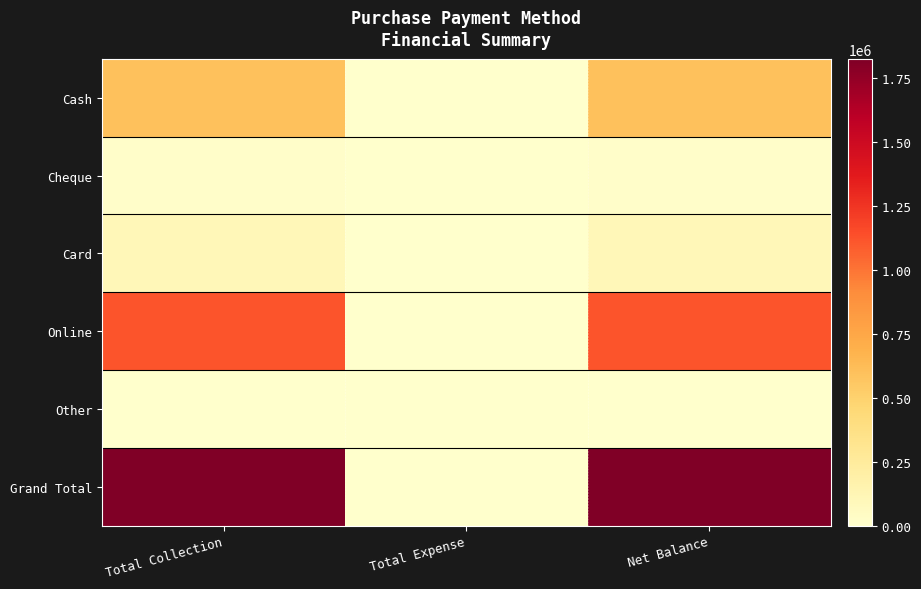

What is the difference between the highest and lowest values at Net Balance?

1826450